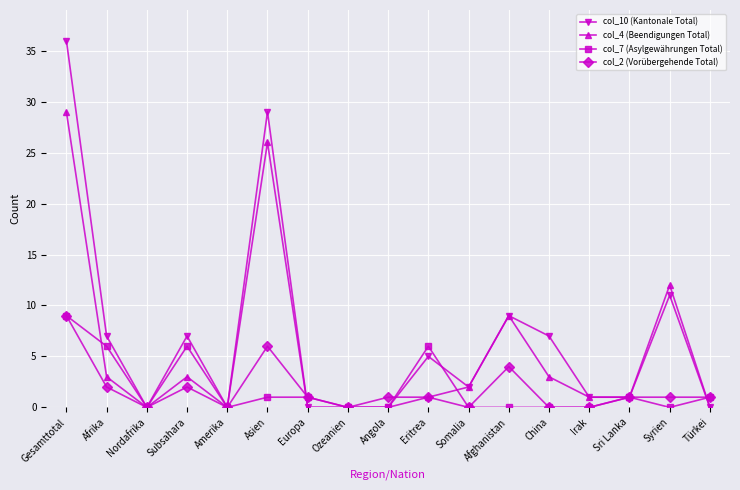

Does the chart display data point markers on the line(s)?

Yes